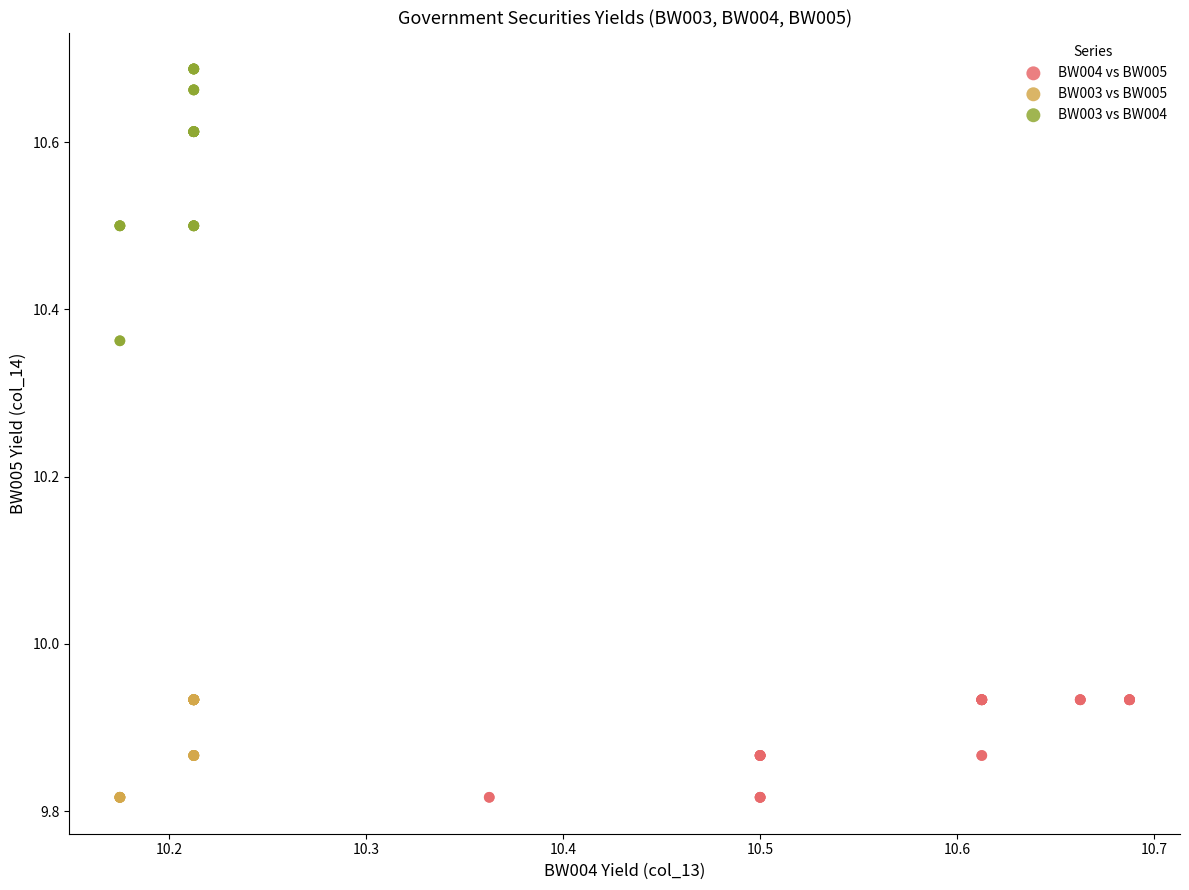

Which series contains the highest Y value?

BW003 vs BW004